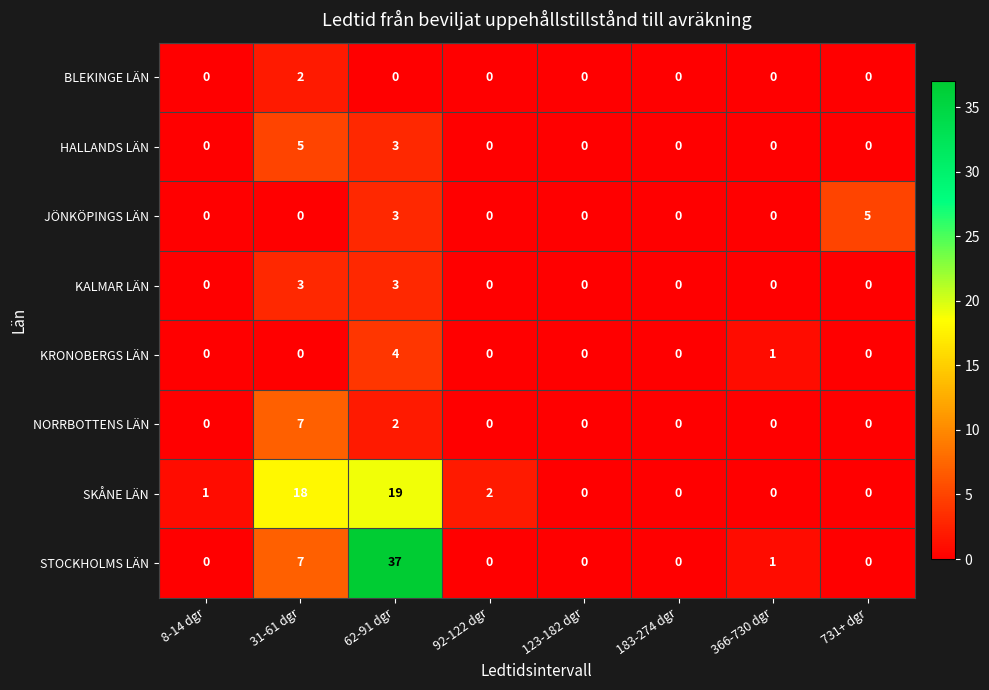

Which label corresponds to the largest value in the chart?

62-91 dgr